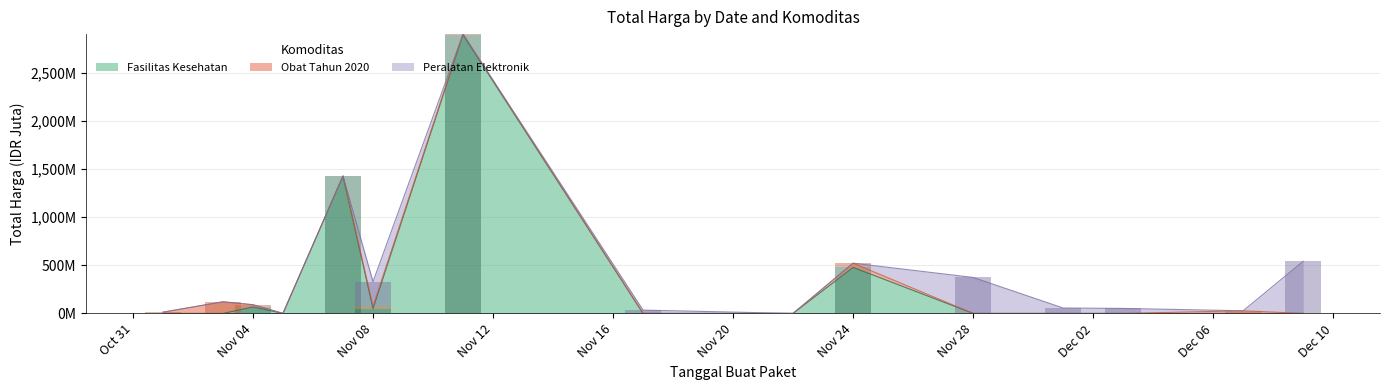

Which has a higher value, 2021-11-28 or 2021-11-22?

2021-11-28